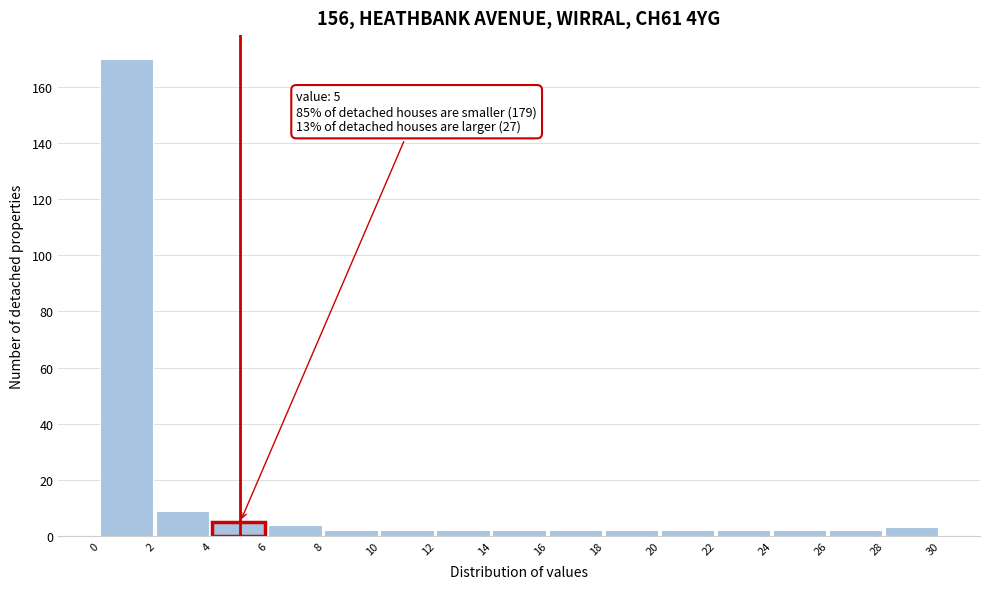

Which range on the x-axis has the tallest bar?

0 to 2